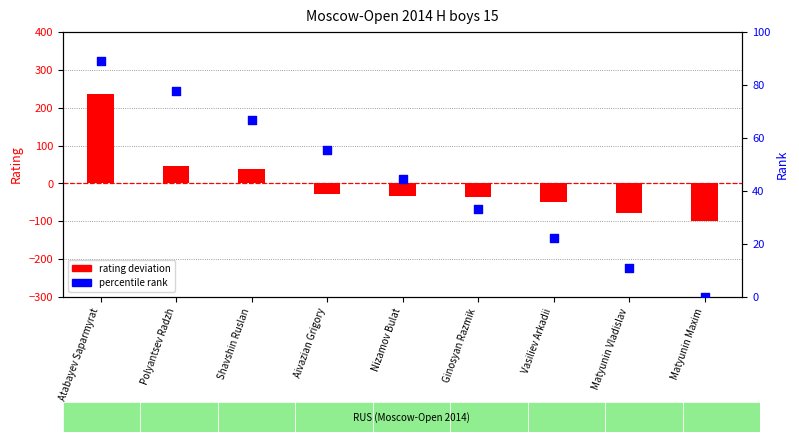

At how many categories does at least one series exceed 41?

5